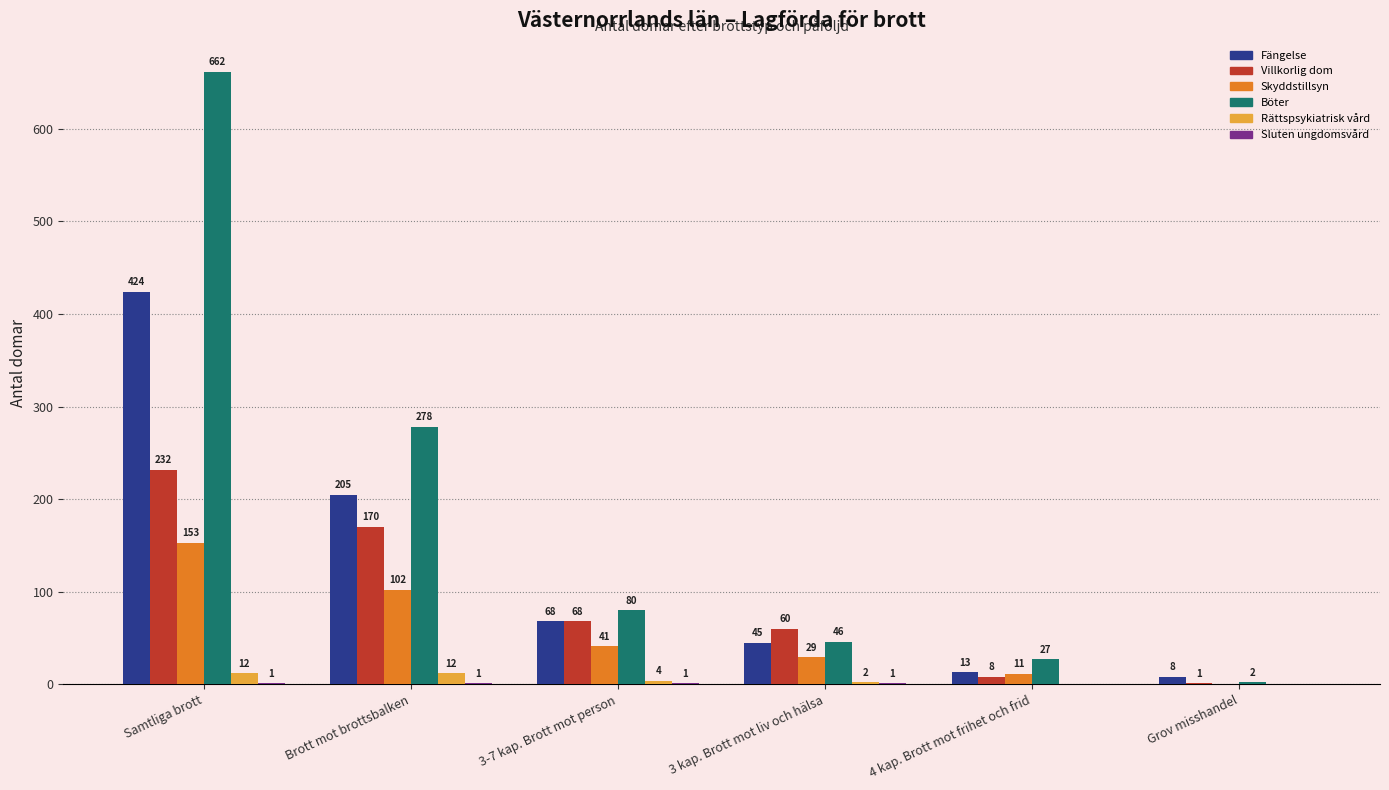

What is the sum of the Skyddstillsyn values at 3-7 kap. Brott mot person and Grov misshandel?

41